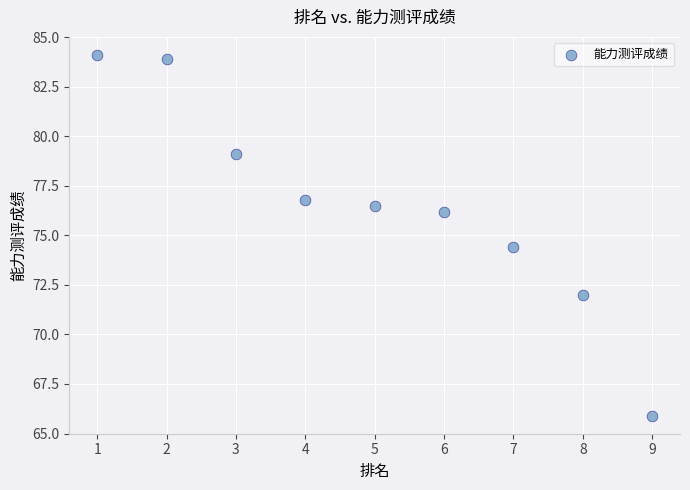

What Y value in the scatter plot is closest to 75?

74.4